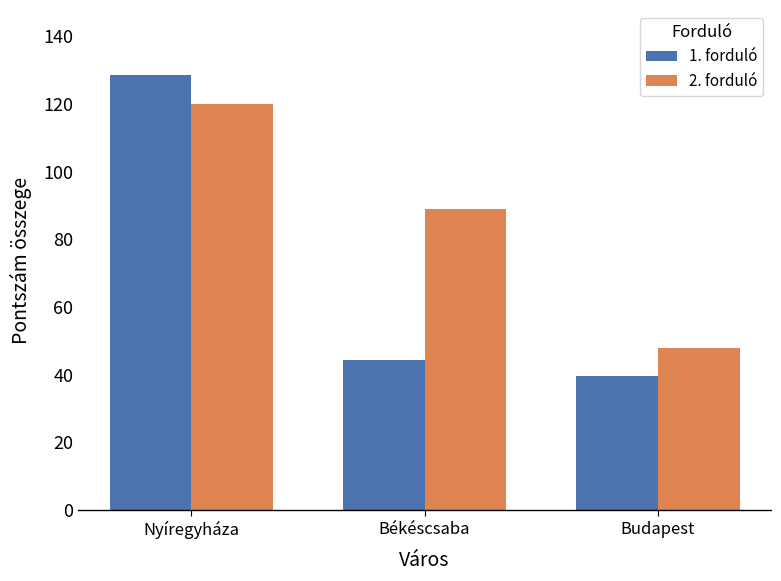

What is the difference between the highest and lowest values at Nyíregyháza?

8.5